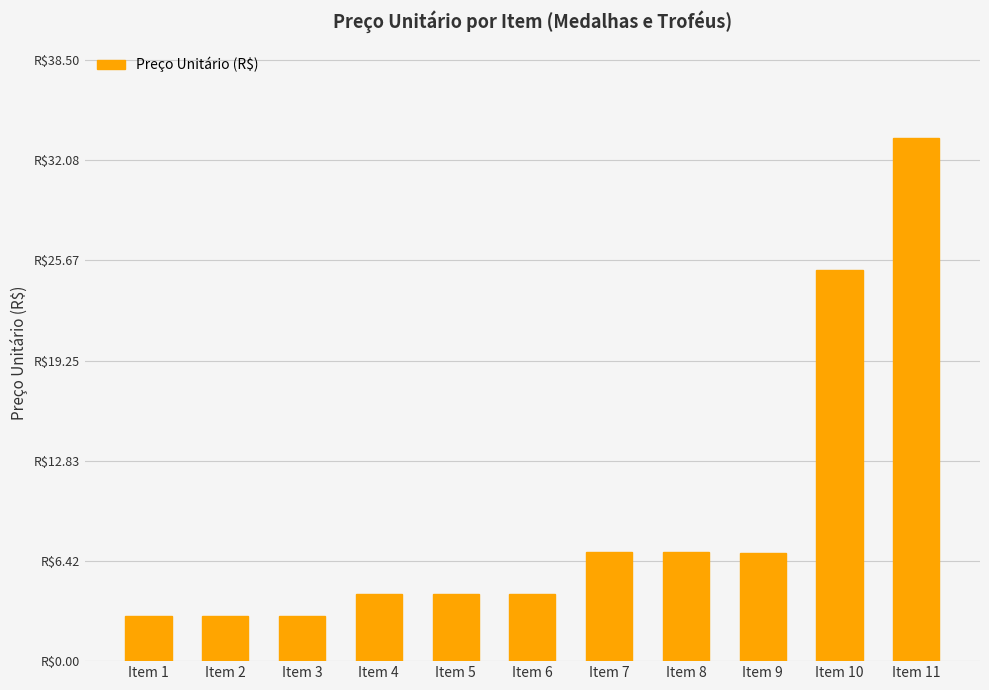

What is the maximum value shown in the chart?

33.5